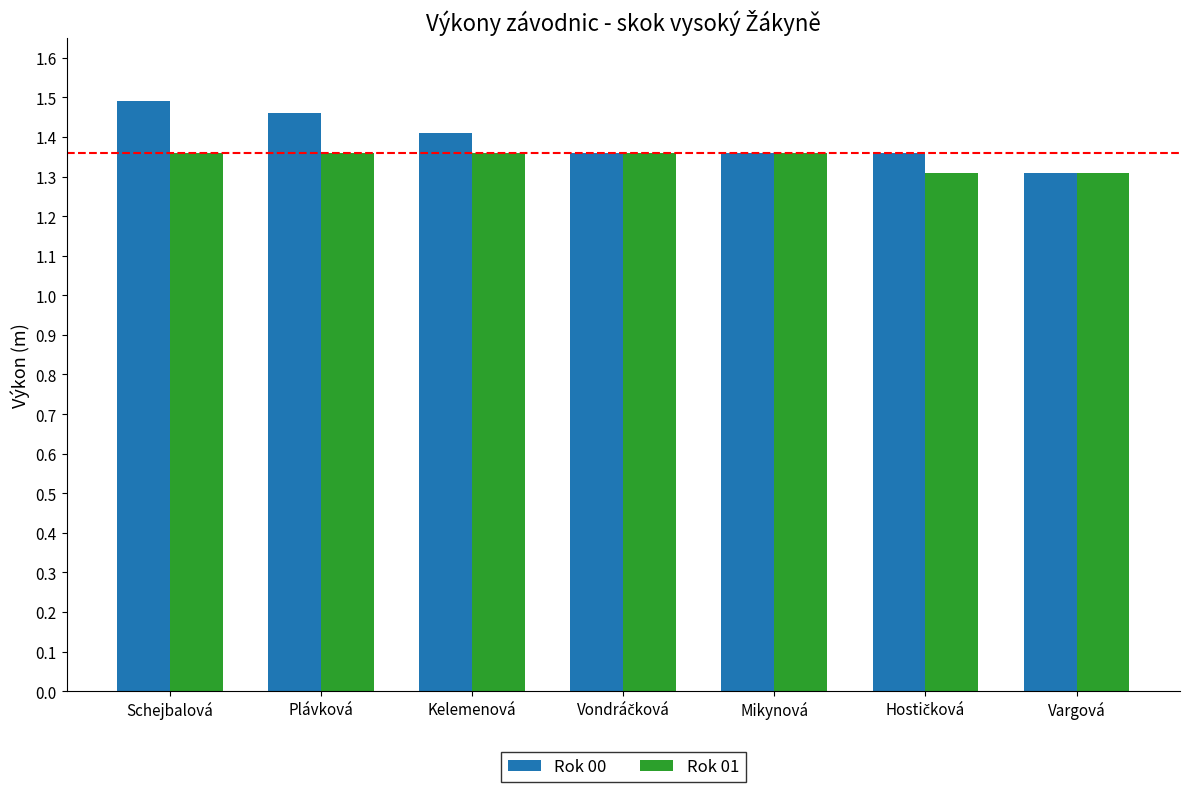

How many Rok 01 values are between 1 and 2?

7